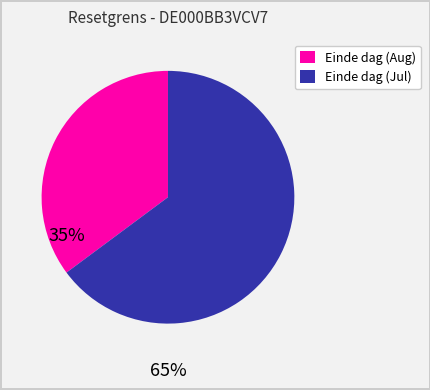

Count the number of slices in the pie.

2